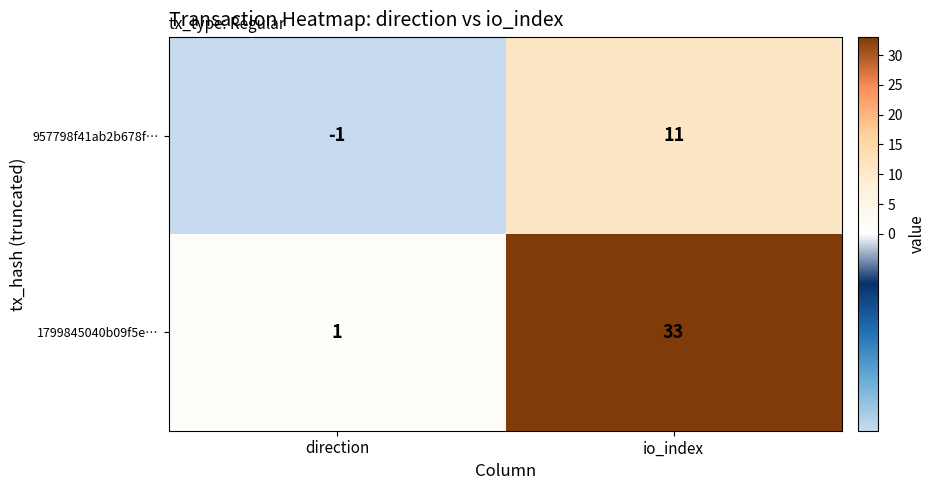

Where is 957798f41ab2b678f… nearest to the value 5?

direction